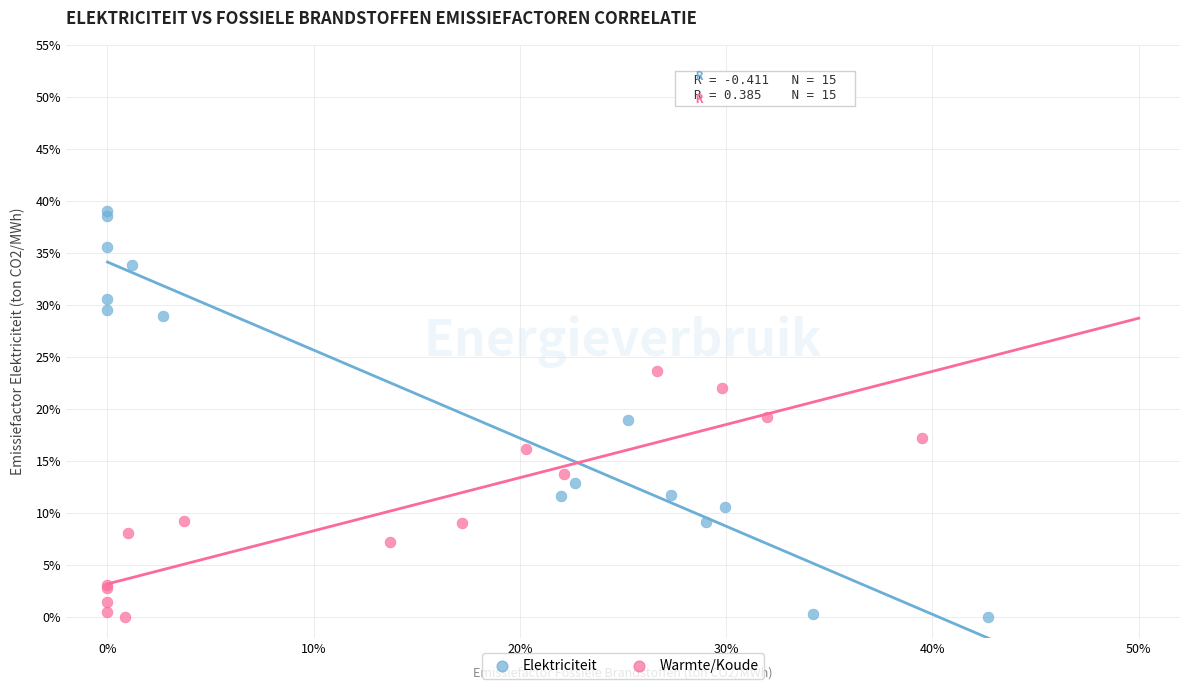

What are all the series names shown in the legend?

Elektriciteit, Warmte/Koude